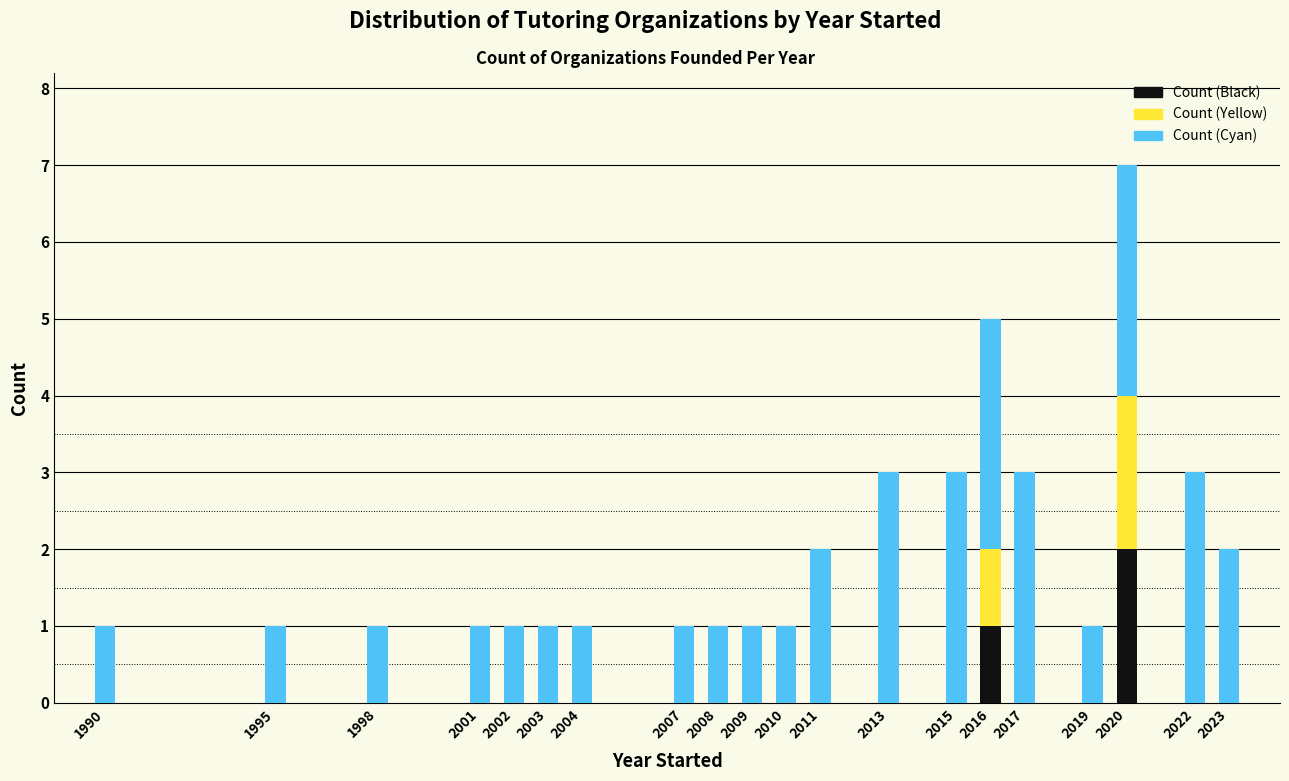

At which category is the sum across all series the highest?

2020